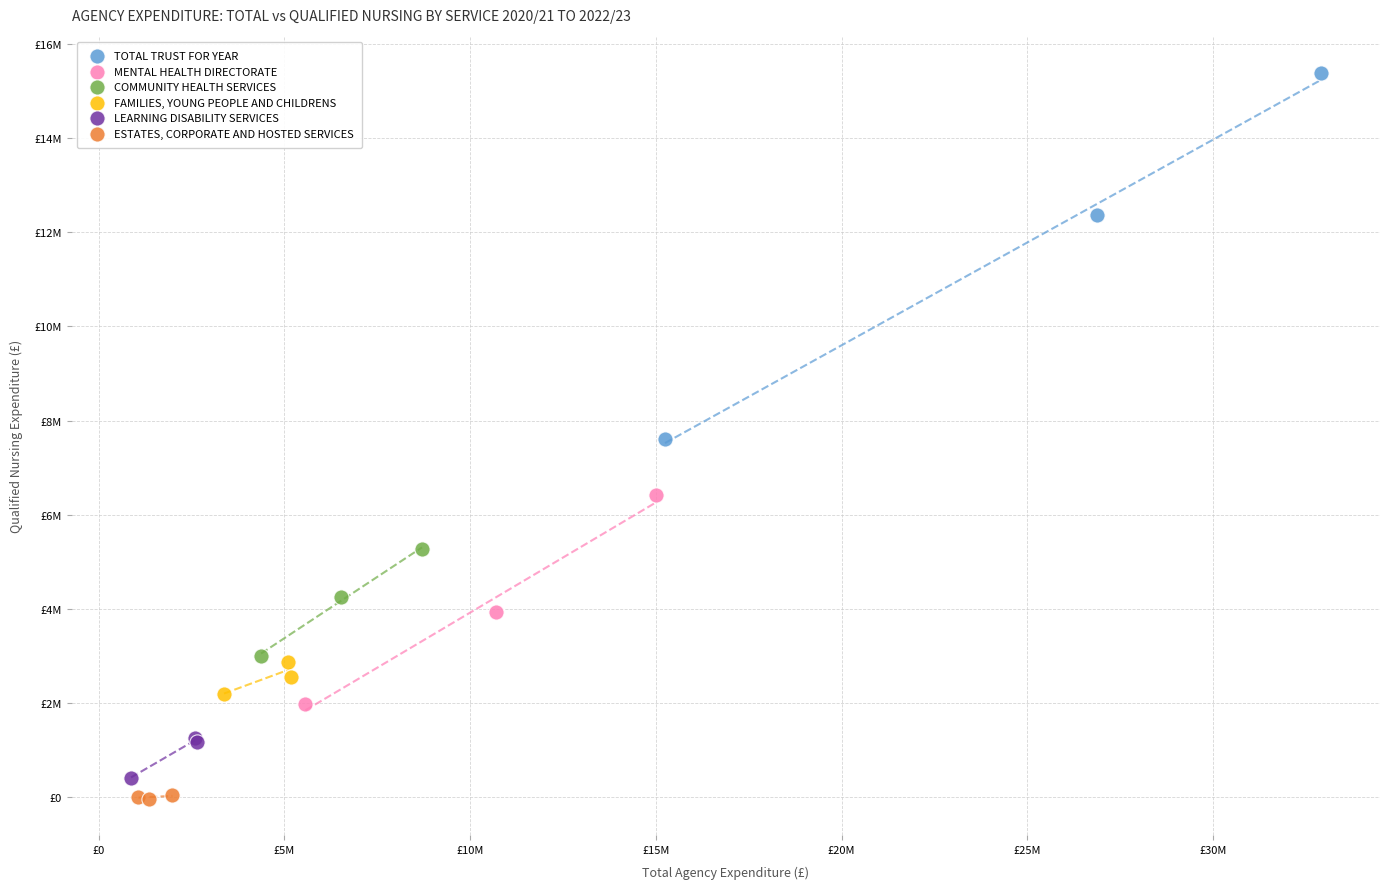

What are all the series names shown in the legend?

TOTAL TRUST FOR YEAR, MENTAL HEALTH DIRECTORATE, COMMUNITY HEALTH SERVICES, FAMILIES, YOUNG PEOPLE AND CHILDRENS, LEARNING DISABILITY SERVICES, ESTATES, CORPORATE AND HOSTED SERVICES